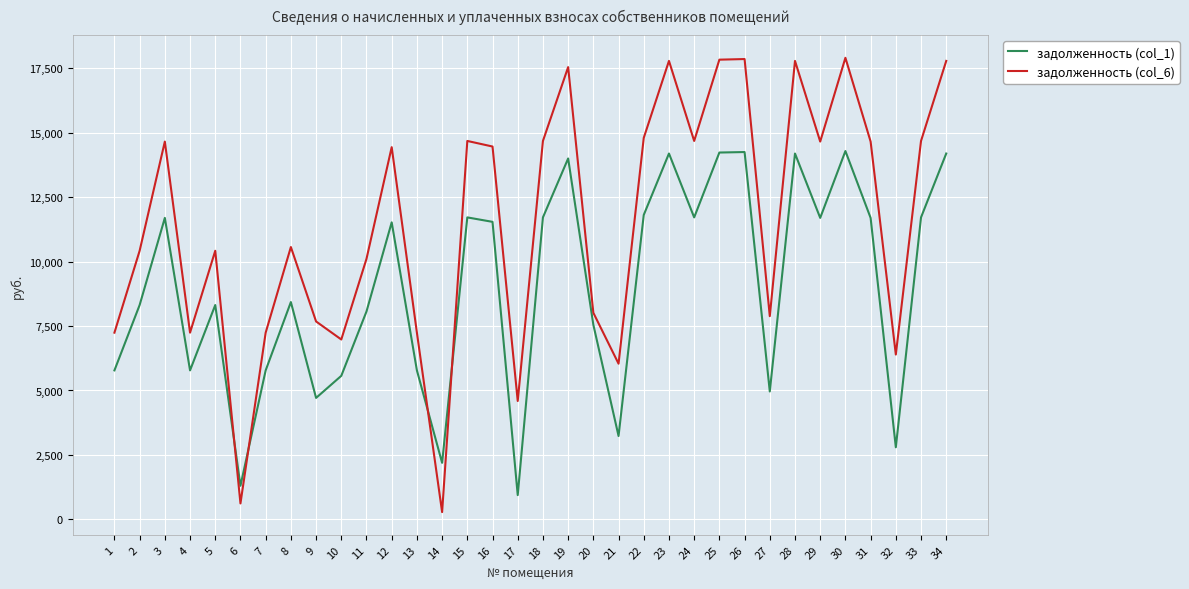

What is the total value across all series at 7?

13021.3